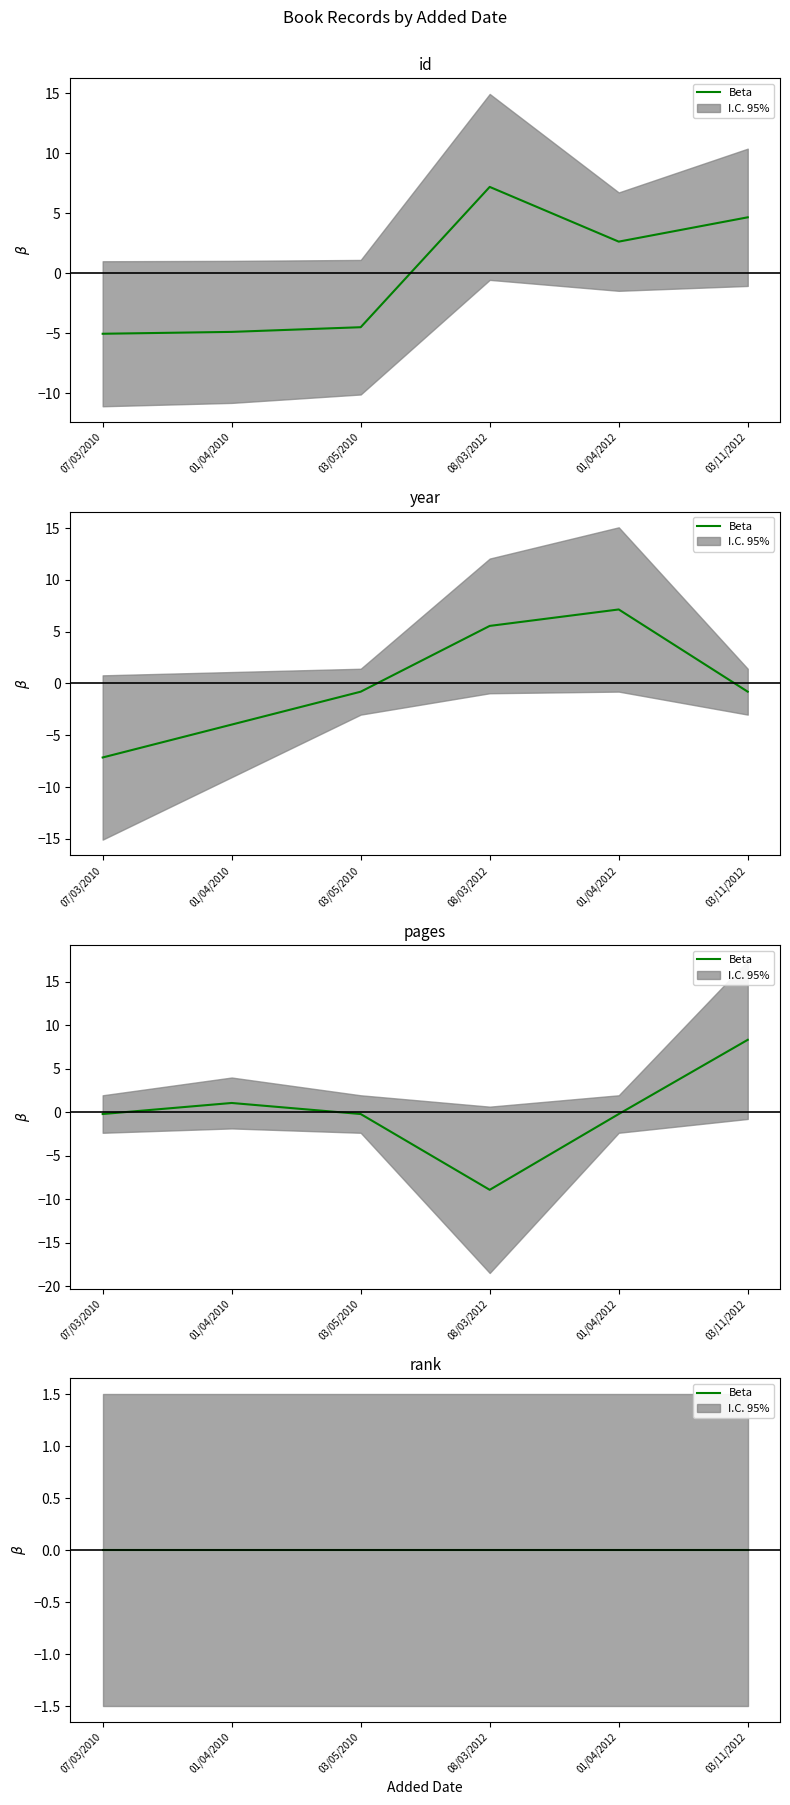

Which category has the highest value in the id series?

08/03/2012